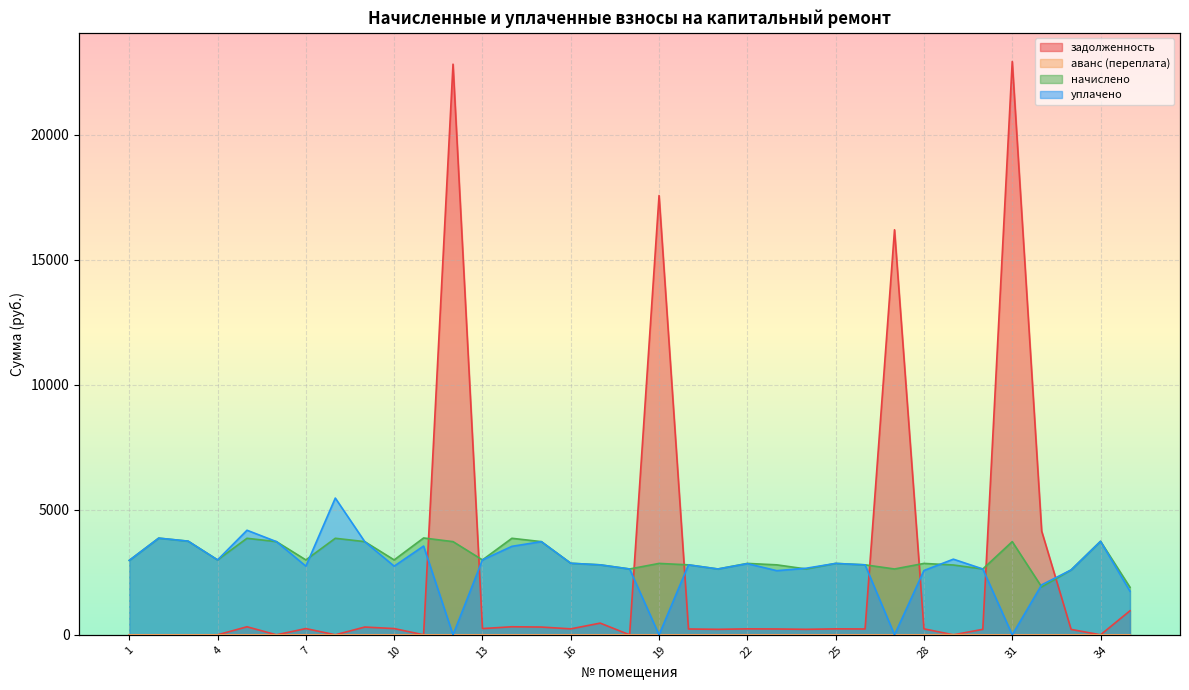

Rank the series at 10 from highest to lowest value.

начислено, уплачено, задолженность, аванс (переплата)